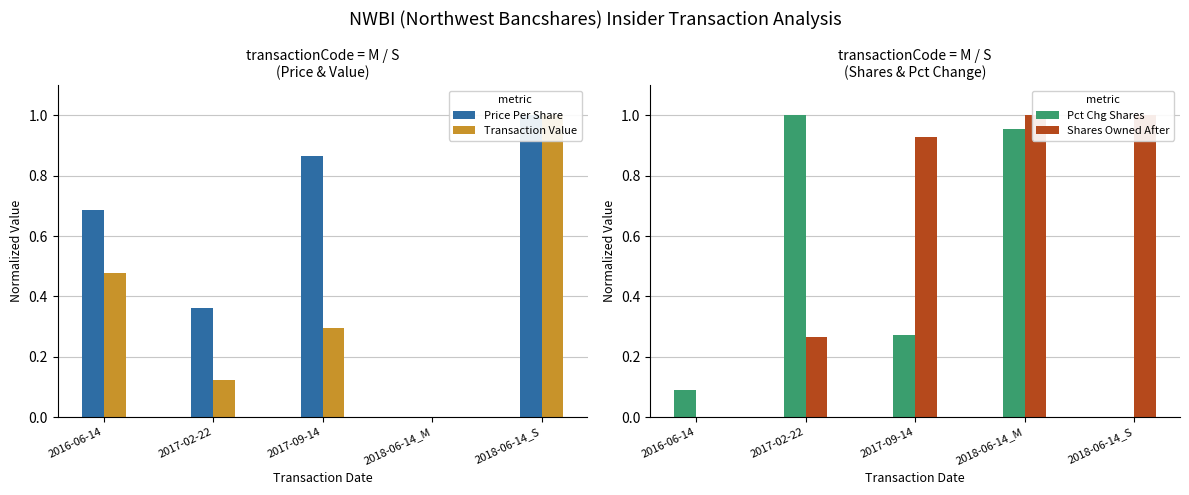

Which series has the largest total across all categories?

Shares Owned After